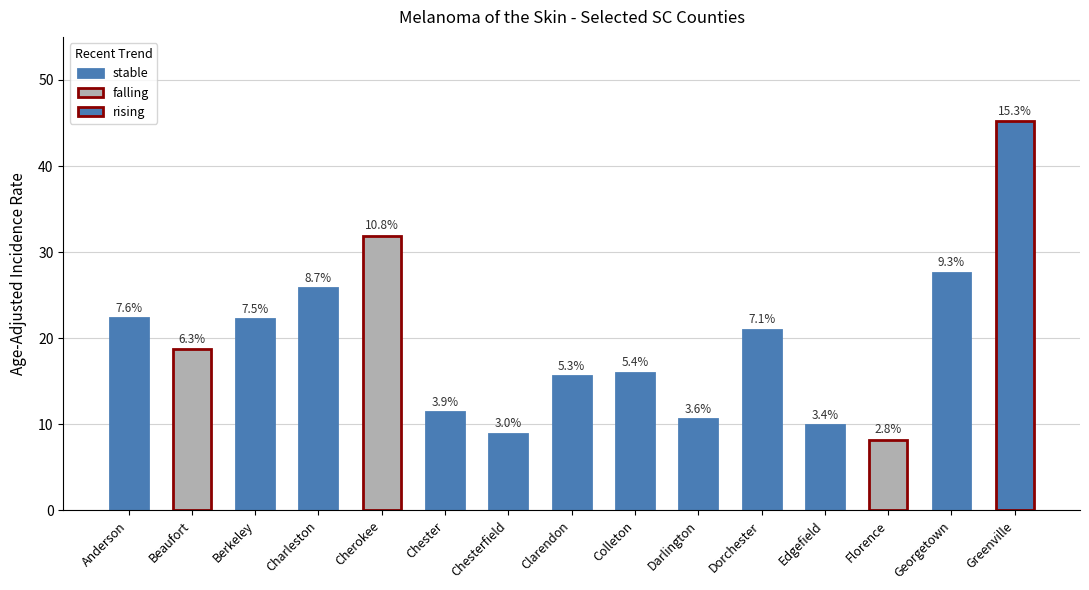

List the labels in order of value, smallest first.

Florence, Chesterfield, Edgefield, Darlington, Chester, Clarendon, Colleton, Beaufort, Dorchester, Berkeley, Anderson, Charleston, Georgetown, Cherokee, Greenville